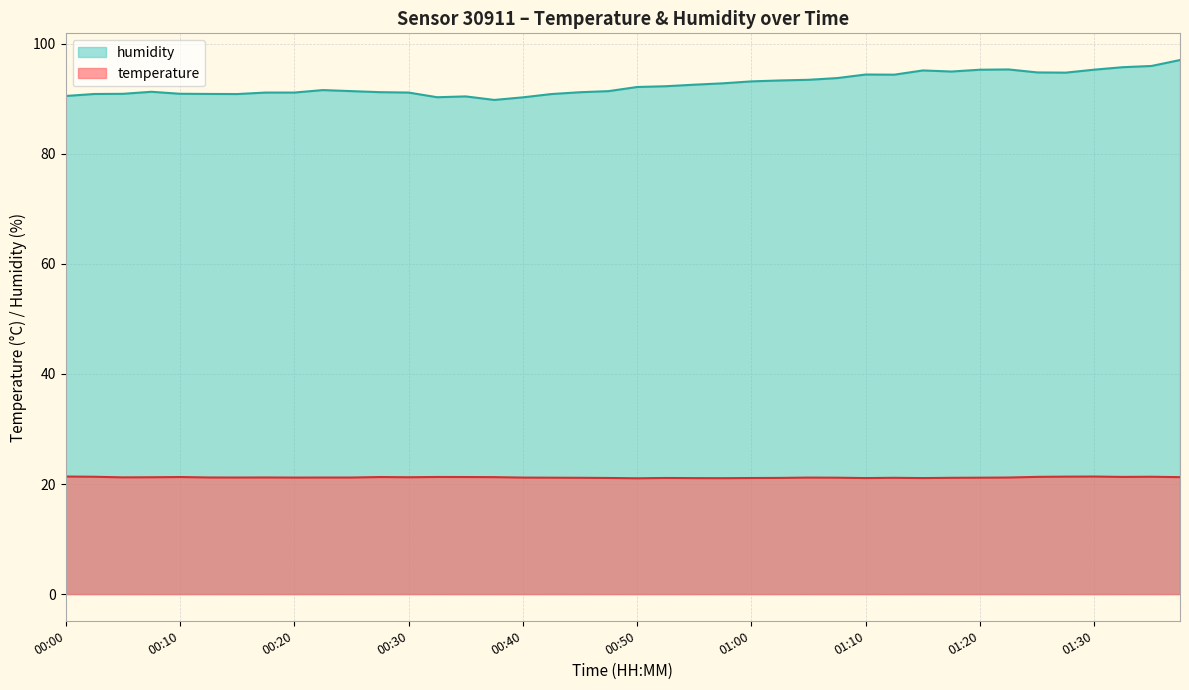

List the labels in order of temperature value, largest first.

00:00, 01:30, 01:28, 00:03, 01:36, 01:25, 01:33, 00:32, 00:10, 00:27, 00:35, 00:37, 01:38, 00:08, 00:30, 00:05, 00:13, 00:18, 00:15, 00:23, 00:25, 01:23, 00:20, 00:40, 01:05, 00:42, 01:07, 01:20, 00:45, 01:12, 01:18, 01:02, 00:47, 00:52, 01:00, 01:10, 01:15, 00:55, 00:57, 00:50